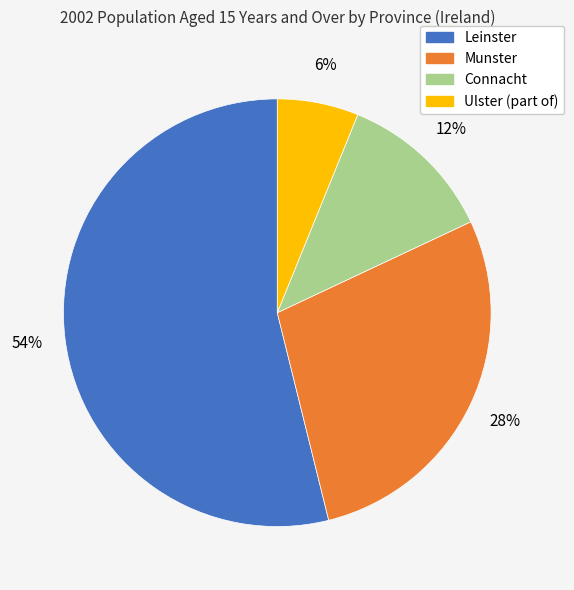

Rank the categories by value from highest to lowest.

Leinster, Munster, Connacht, Ulster (part of)